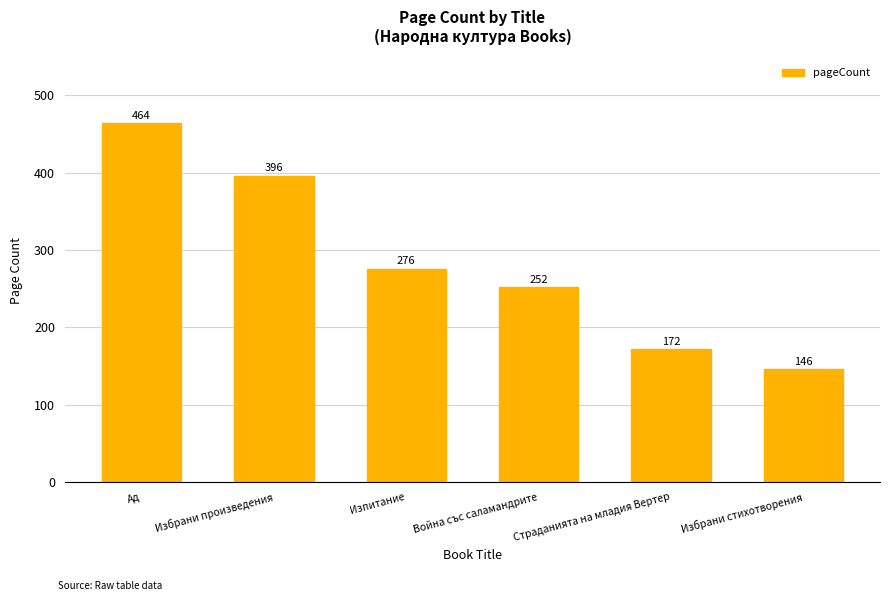

What is the maximum value shown in the chart?

464